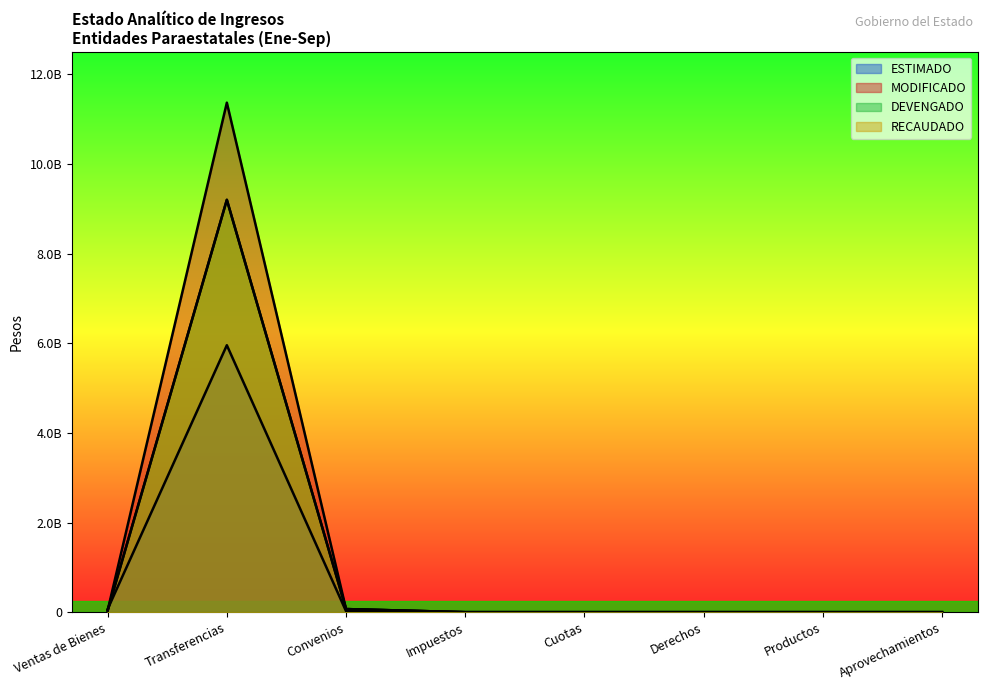

Reading right to left, transcribe all the data shown in this chart.

ESTIMADO: Aprovechamientos=0	Productos=0	Derechos=0	Cuotas=0	Impuestos=0	Convenios=22068009	Transferencias=5954990765	Ventas de Bienes=68165443
MODIFICADO: Aprovechamientos=0	Productos=0	Derechos=0	Cuotas=0	Impuestos=0	Convenios=68947945	Transferencias=11365918744	Ventas de Bienes=39586161
DEVENGADO: Aprovechamientos=0	Productos=0	Derechos=0	Cuotas=0	Impuestos=0	Convenios=68947945	Transferencias=9199151266	Ventas de Bienes=35524528
RECAUDADO: Aprovechamientos=0	Productos=0	Derechos=0	Cuotas=0	Impuestos=0	Convenios=68947945	Transferencias=9199151266	Ventas de Bienes=35524528